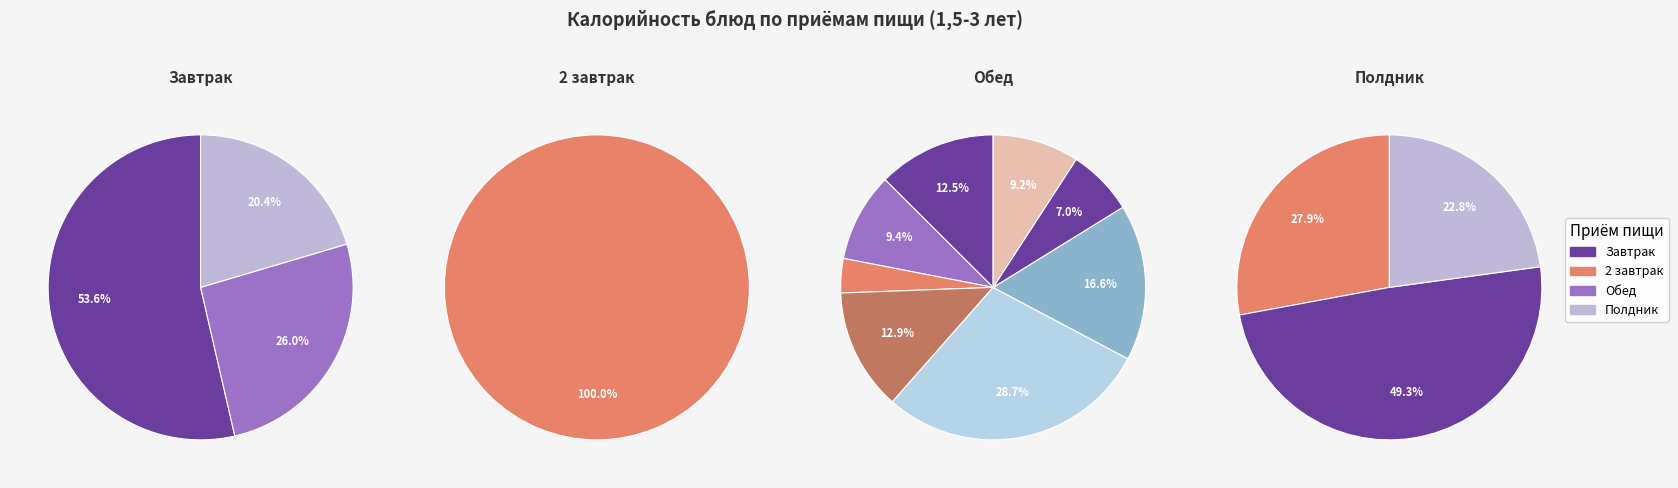

What is the smallest slice in the pie chart?

салат из лука